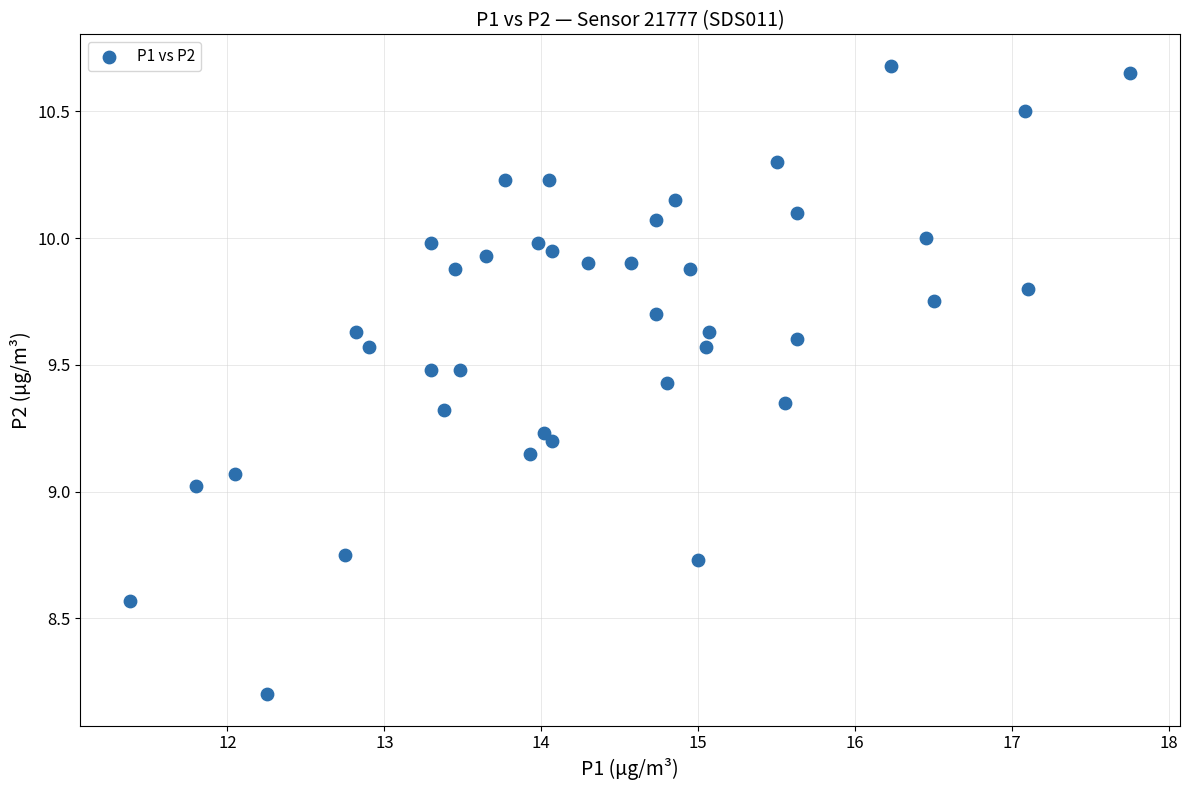

What is the range of X values (max minus min)?

6.4